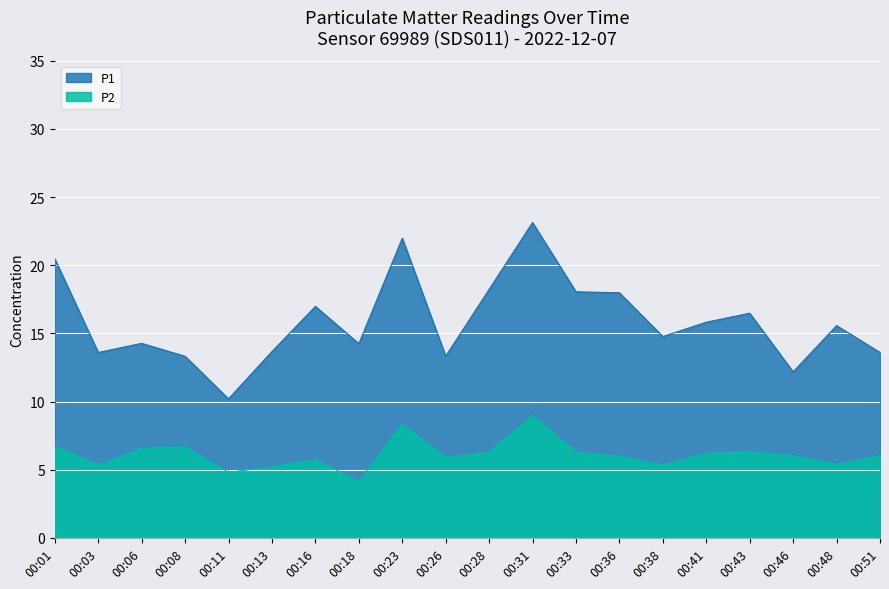

What are all the series names shown in the legend?

P1, P2